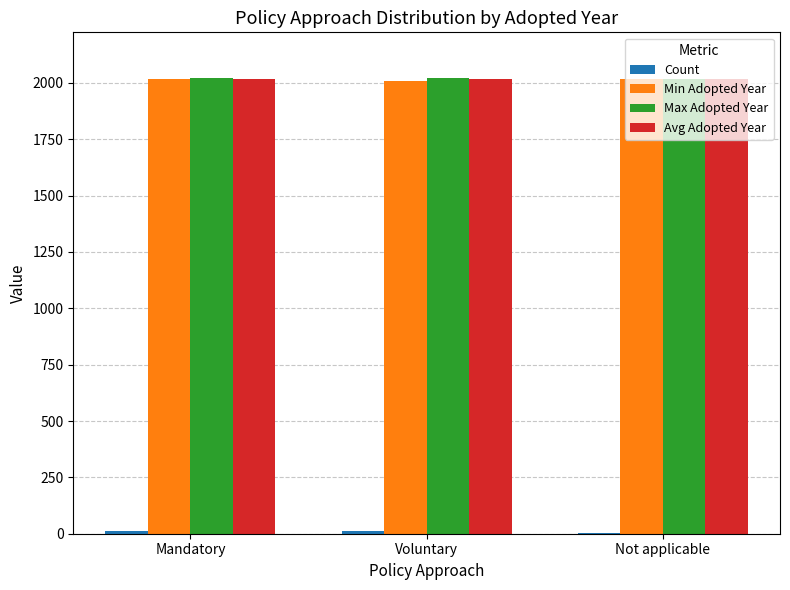

How many distinct data groups are displayed?

4